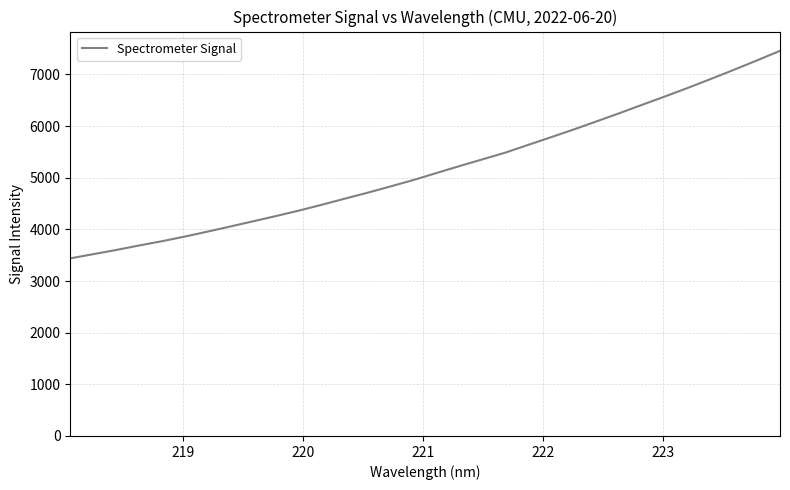

What is the minimum value shown in the chart?

3439.1